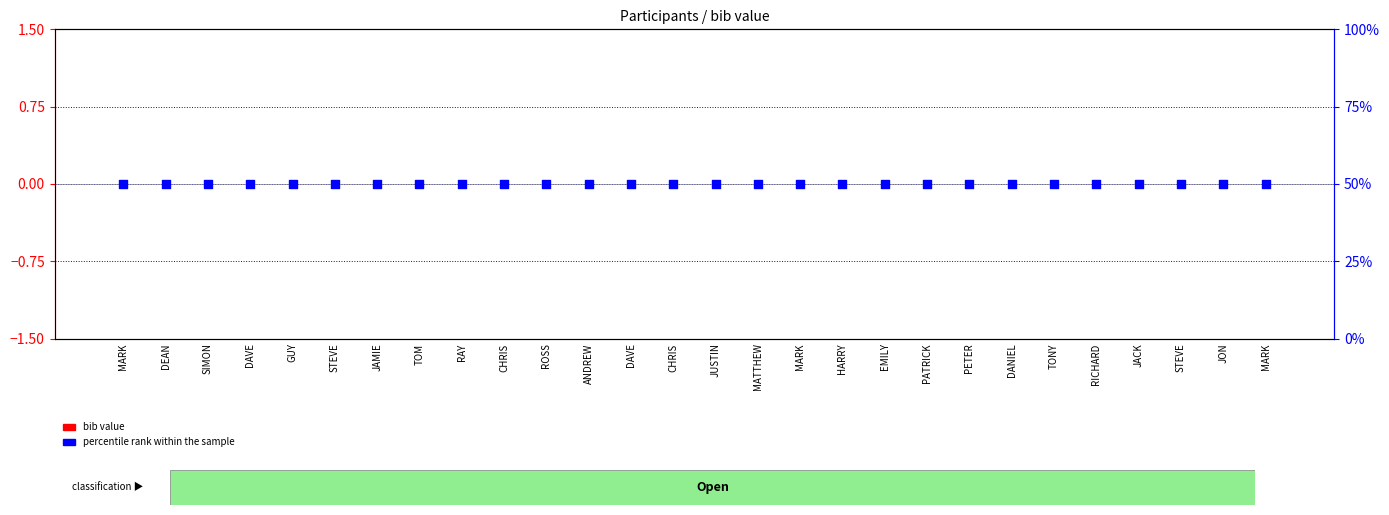

Which series reaches the minimum Y coordinate?

bib value